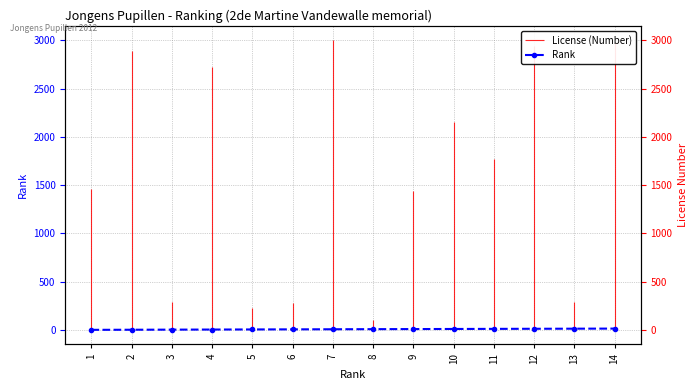

Rank the categories by value from highest to lowest.

14, 13, 12, 11, 10, 9, 8, 7, 6, 5, 4, 3, 2, 1